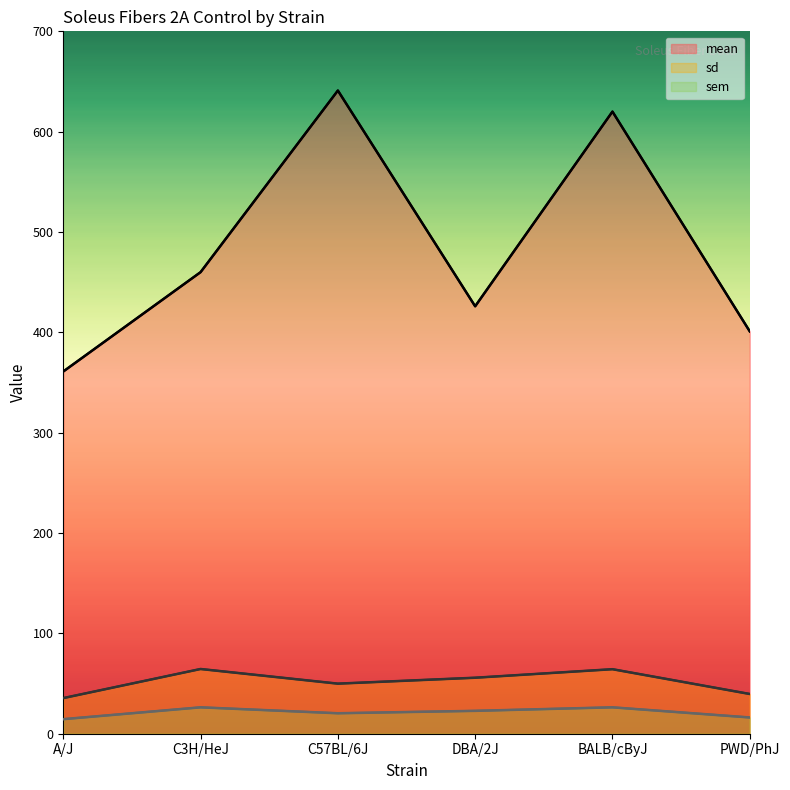

True or false: sd and mean intersect in this chart.

False